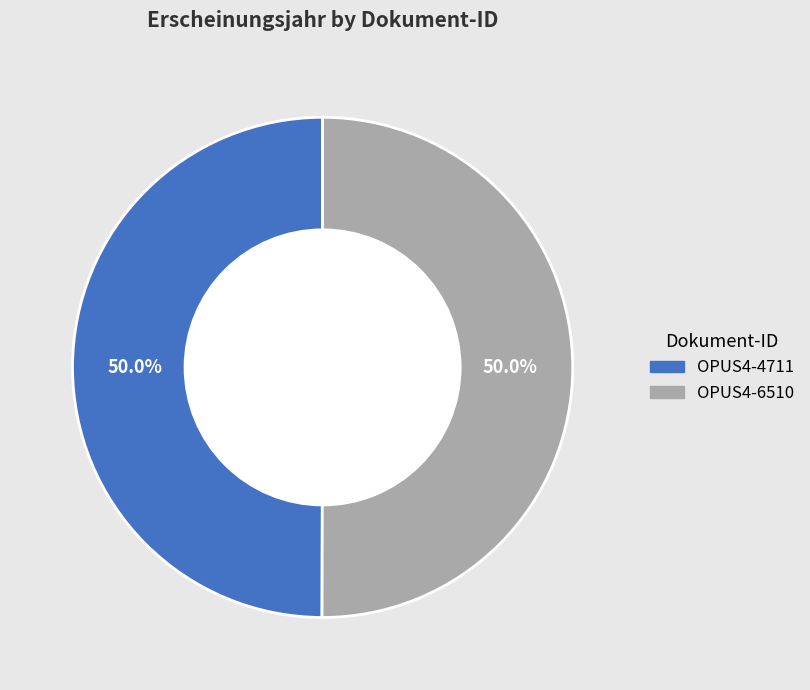

What is the ratio of the value at OPUS4-4711 to the value at OPUS4-6510?

1.0